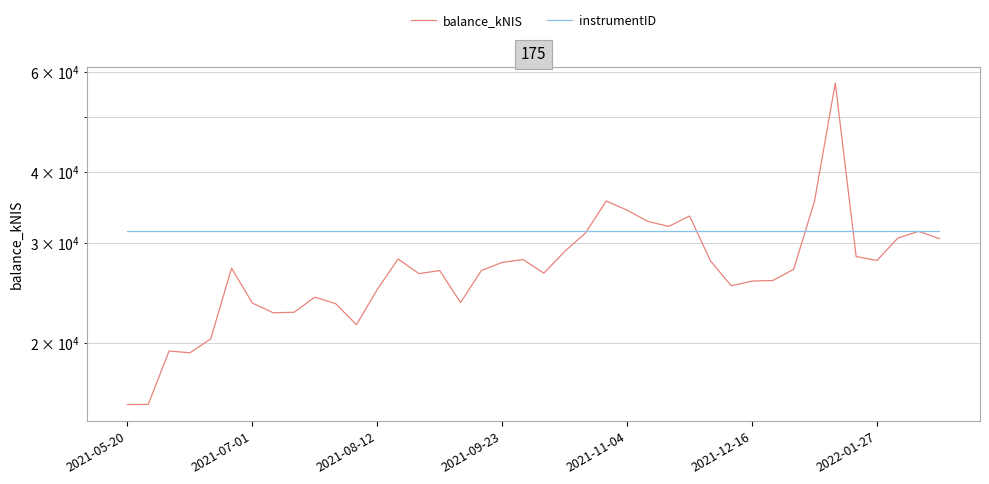

What is the value of the balance_kNIS point at the 5th from the left?

20328.7